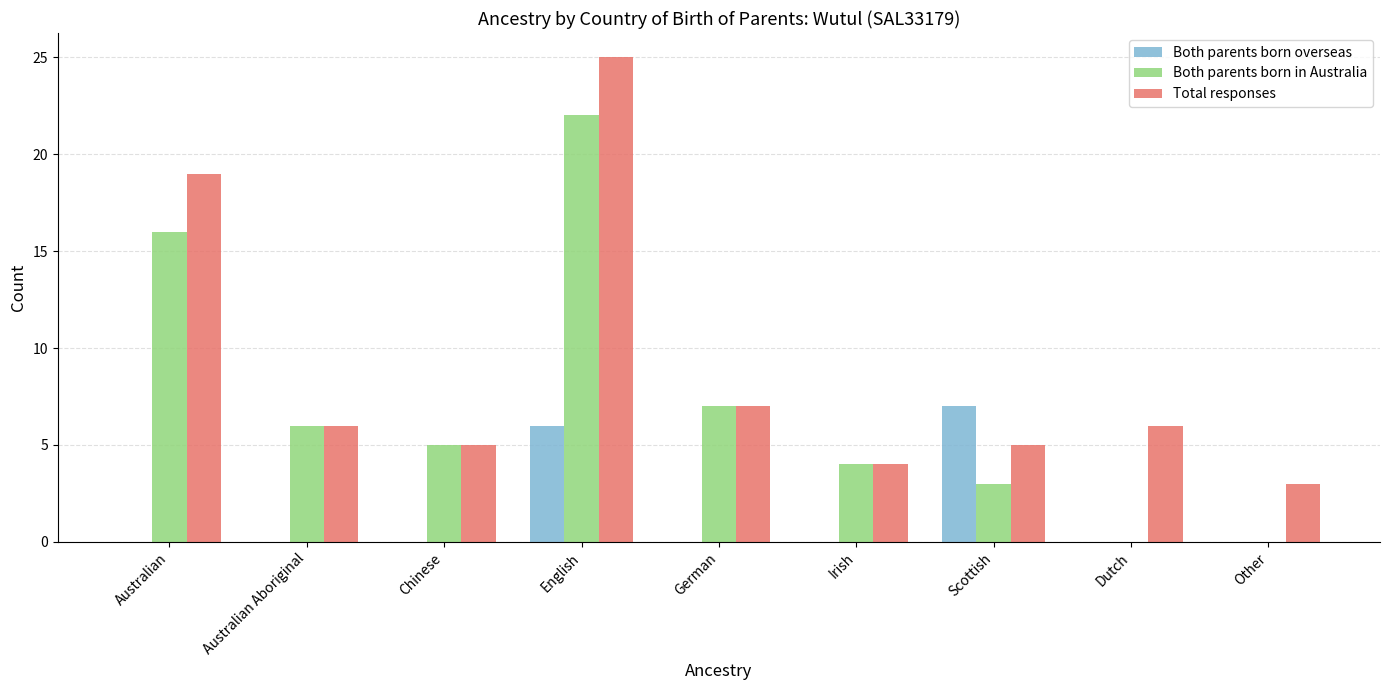

What are all the series names shown in the legend?

Both parents born overseas, Both parents born in Australia, Total responses